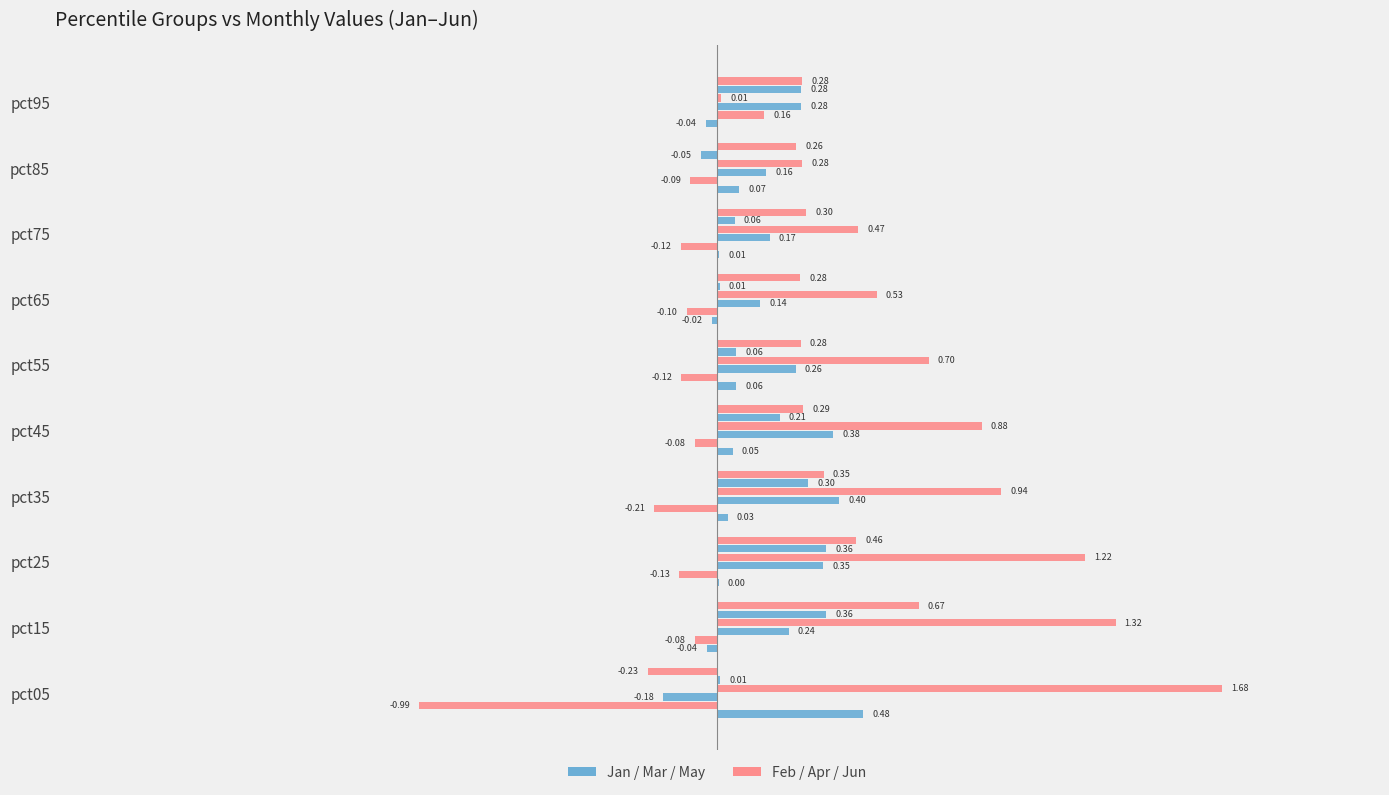

Count the number of categories in the chart.

10